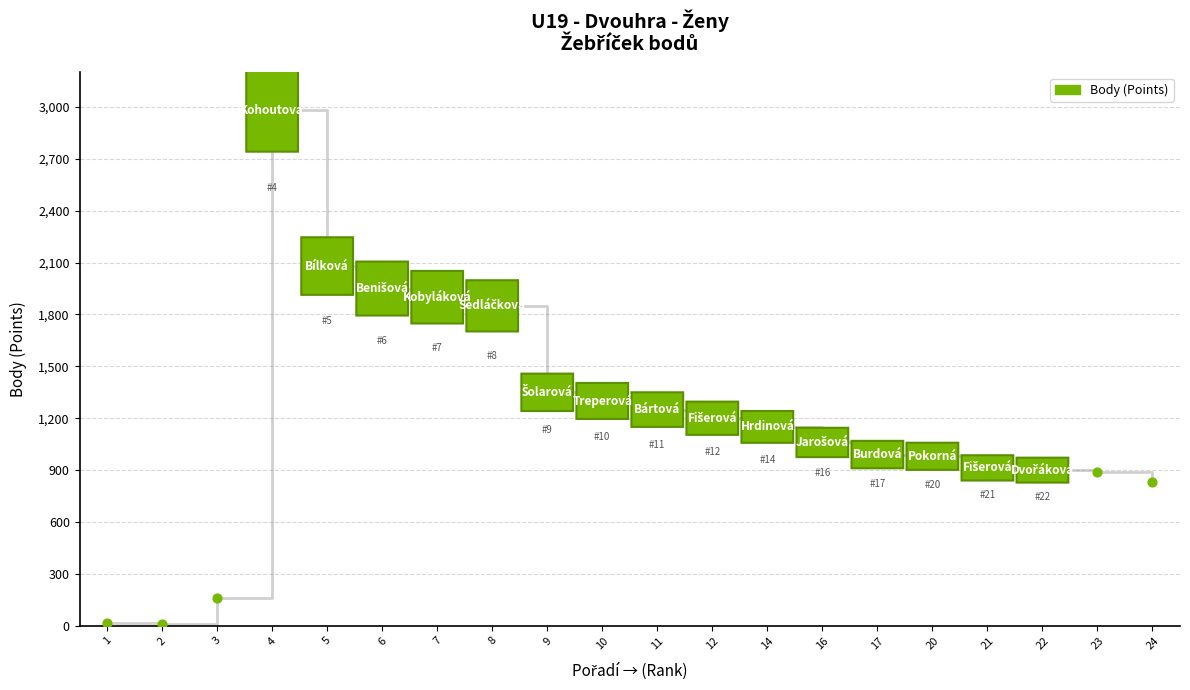

What is the range of Y values (max minus min)?

880